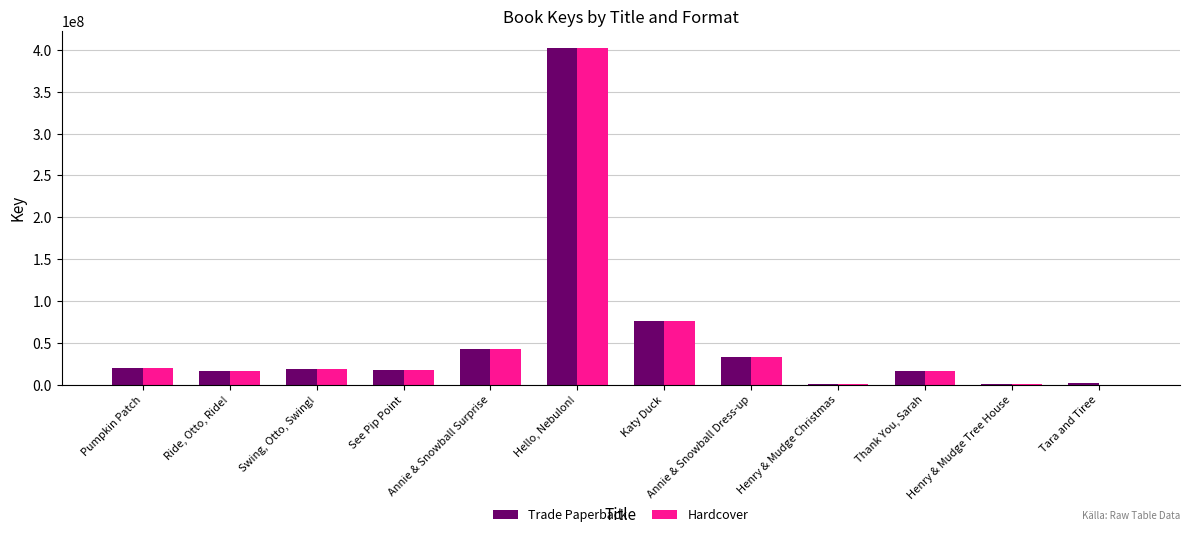

What are all the series names shown in the legend?

Trade Paperback, Hardcover